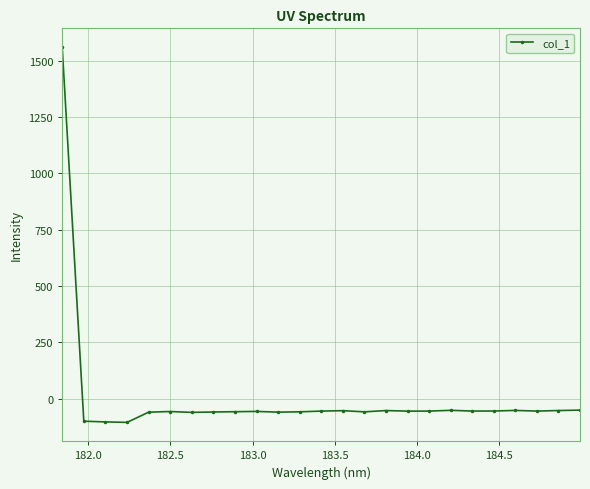

What is the greatest value displayed?

1560.3